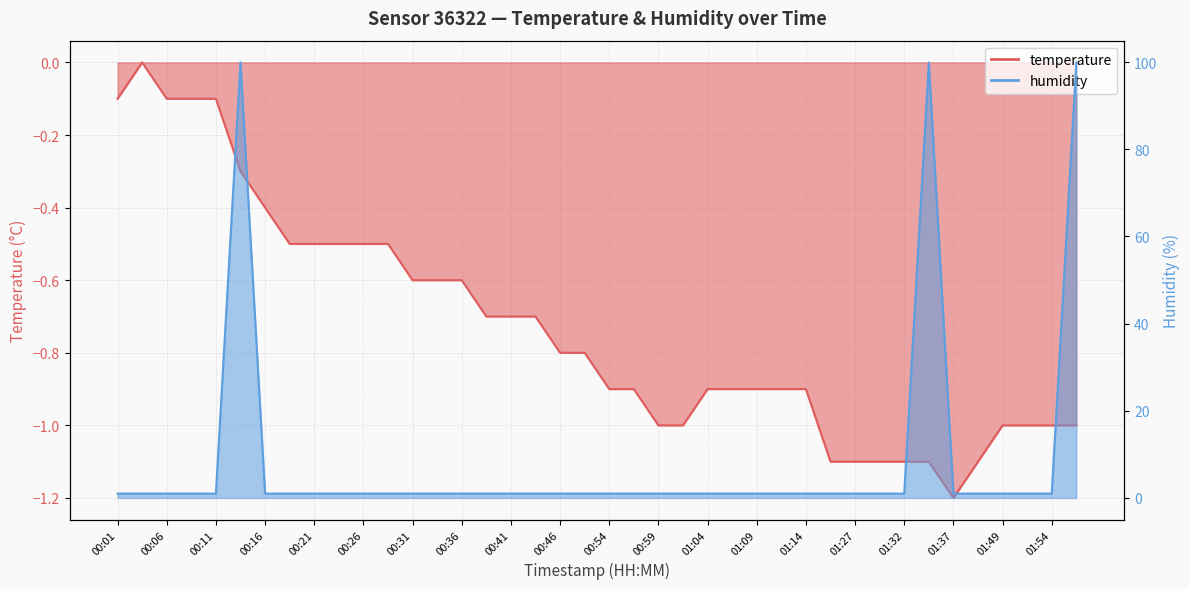

True or false: humidity and temperature cross at least once.

False